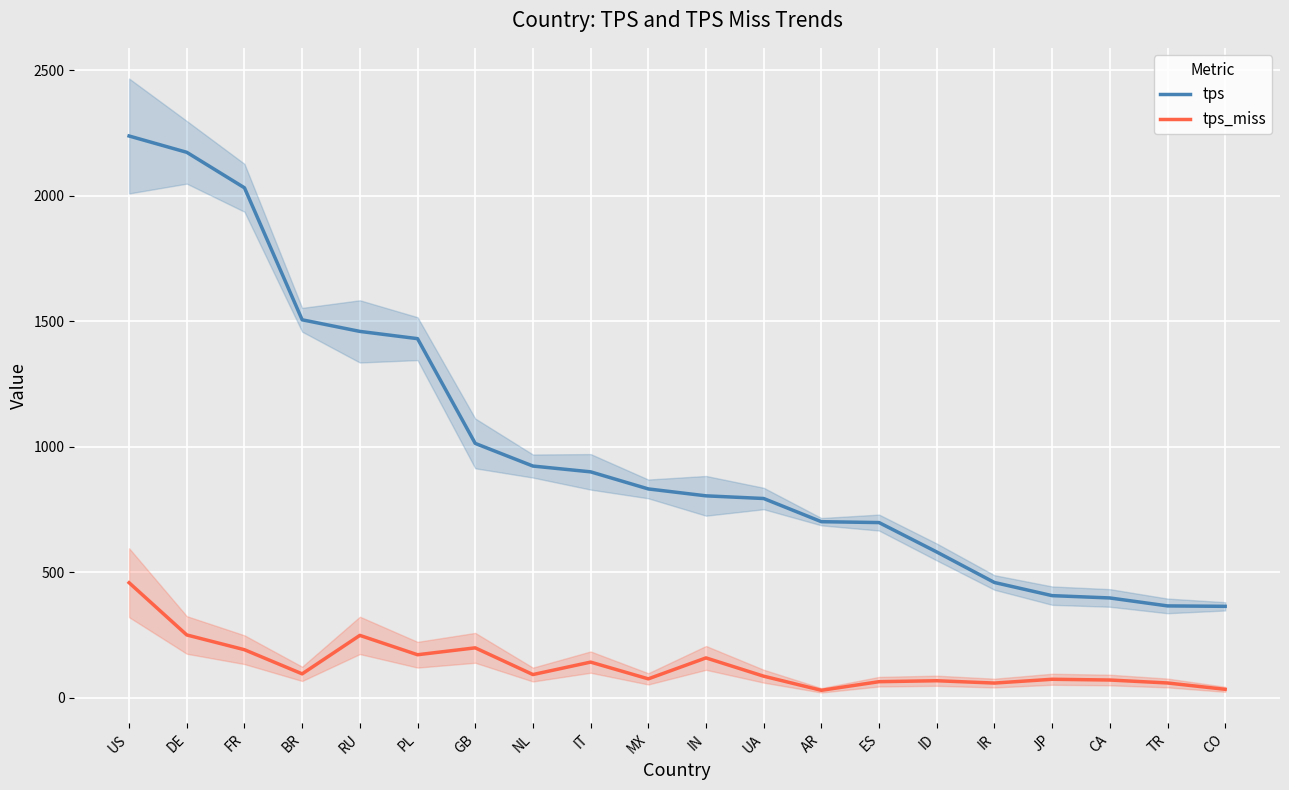

What is the maximum value for tps?

2237.4